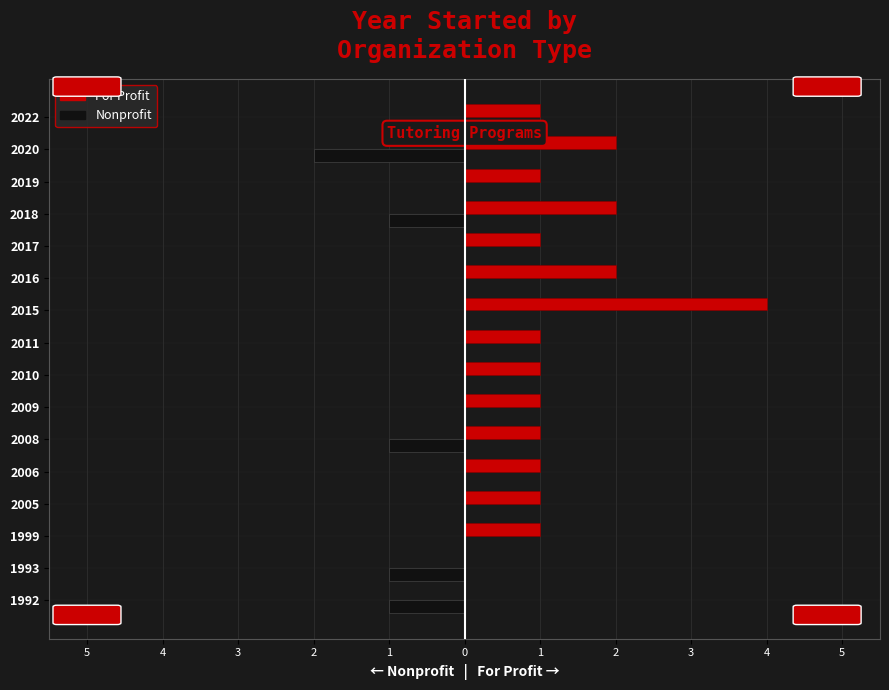

What are all the series names shown in the legend?

For Profit, Nonprofit